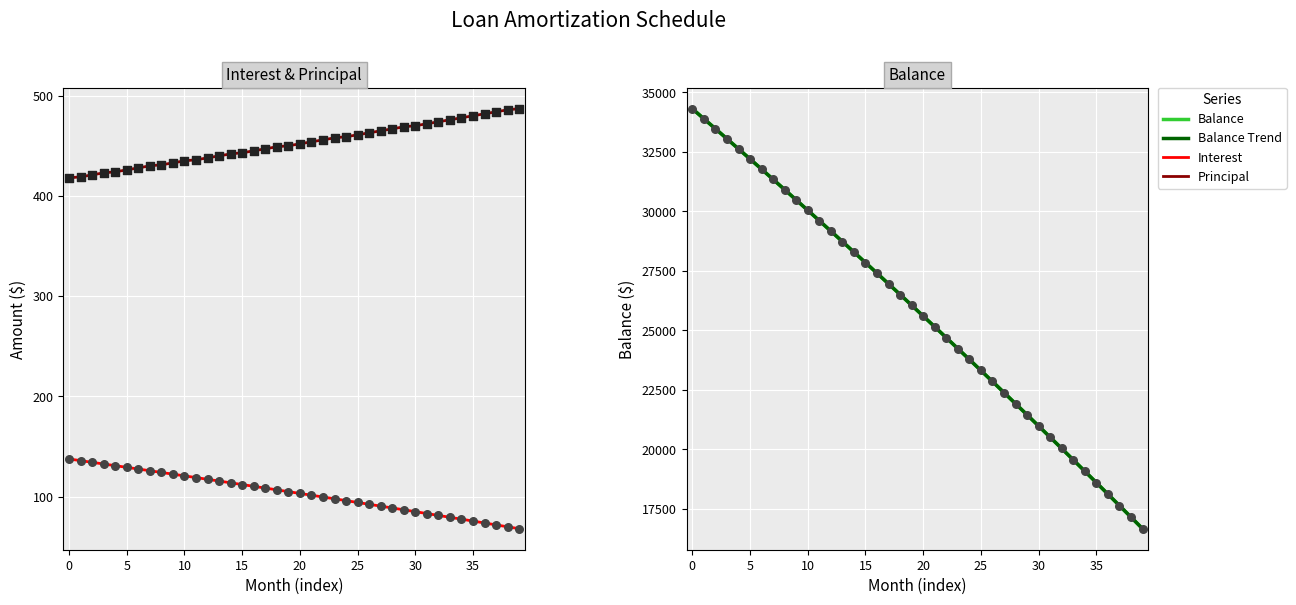

Is the value of Balance at May 2026 greater than the value of Principal at Sep 2025?

Yes